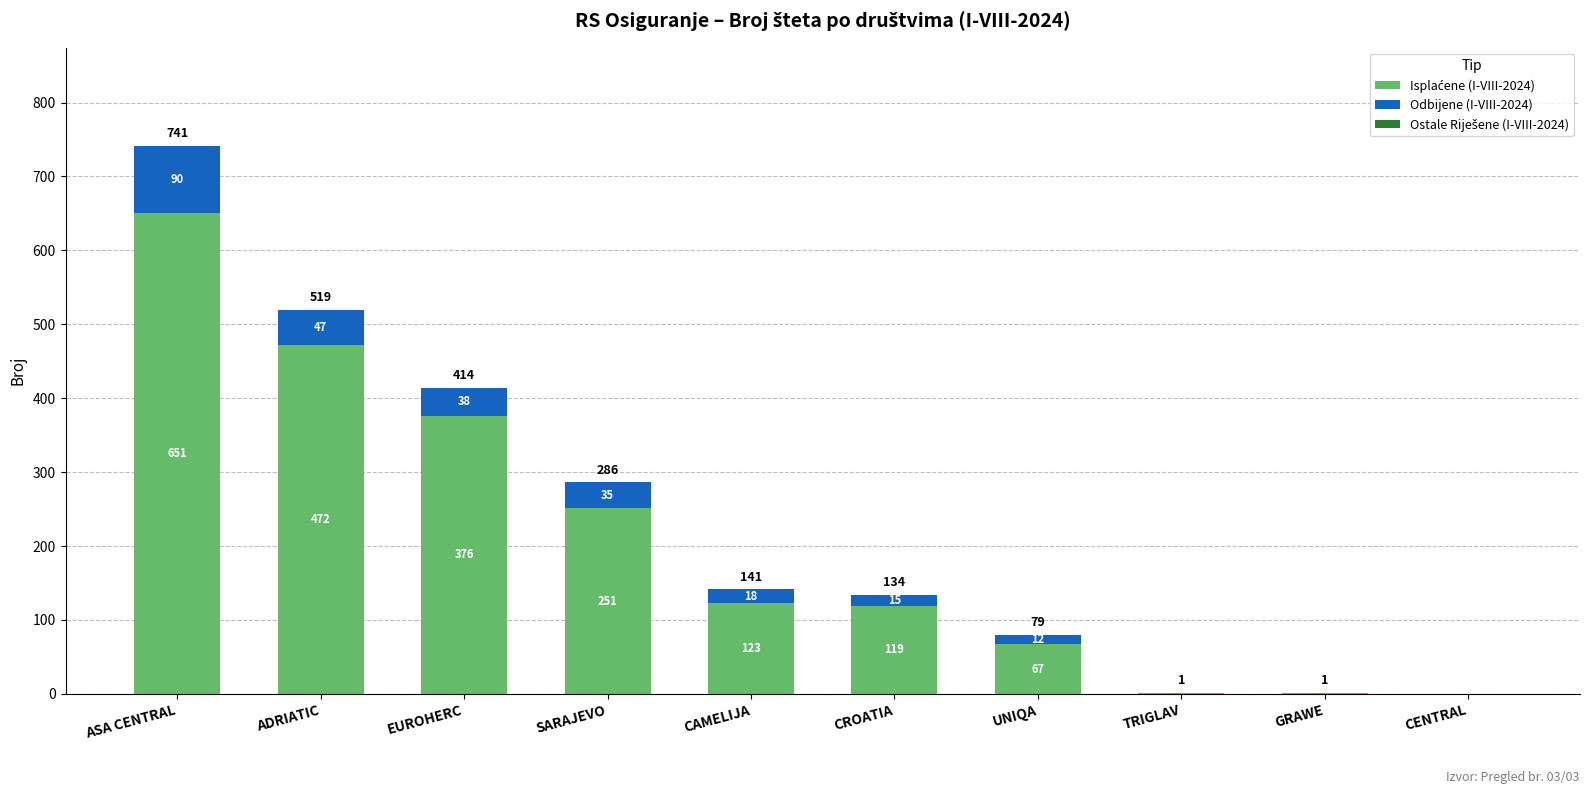

How many distinct data groups are displayed?

2